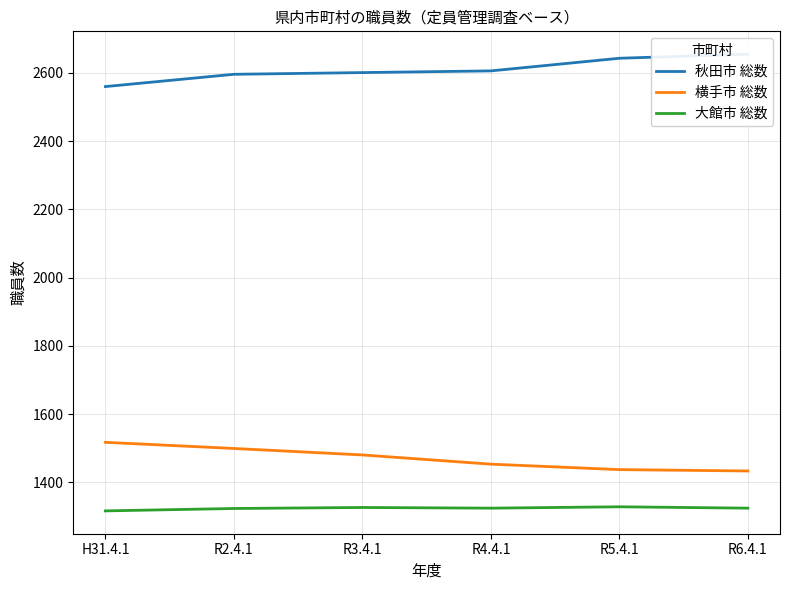

Which has a higher value, R3.4.1 or R2.4.1?

R3.4.1